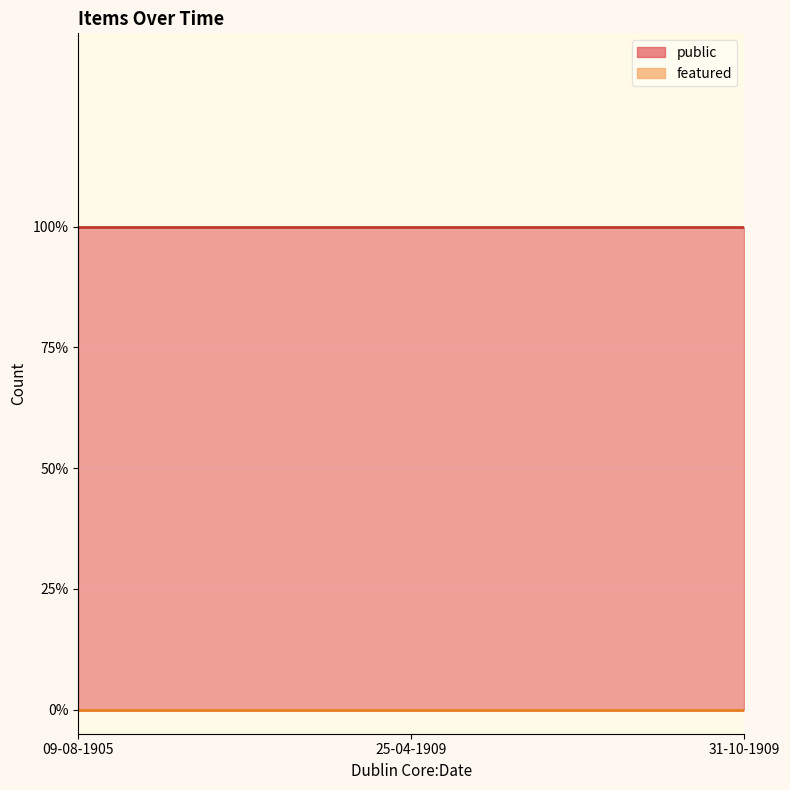

Reading right to left, transcribe all the data shown in this chart.

public: 09-08-1905=1	31-10-1909=1	25-04-1909=1
featured: 09-08-1905=0	31-10-1909=0	25-04-1909=0